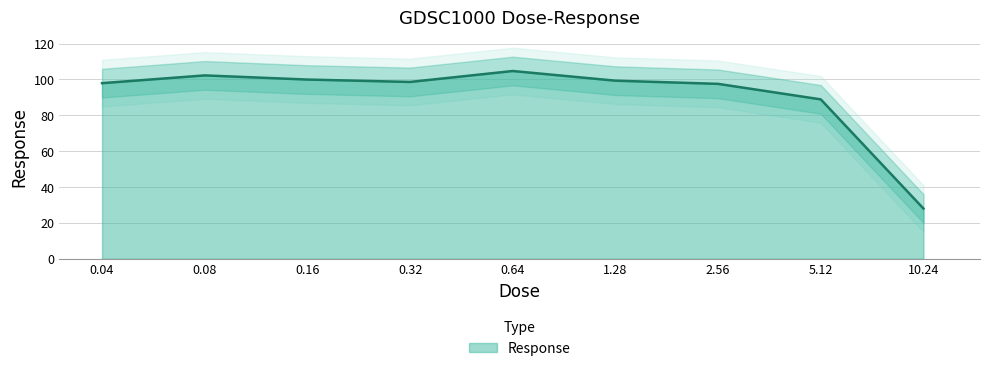

What position from the right is 1.28?

4